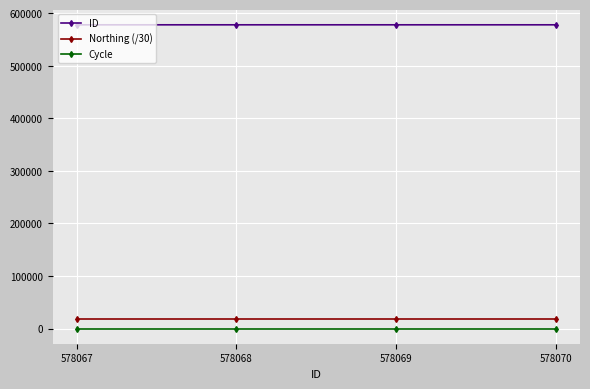

What is the difference between the highest and lowest values at 578070?

578067.0